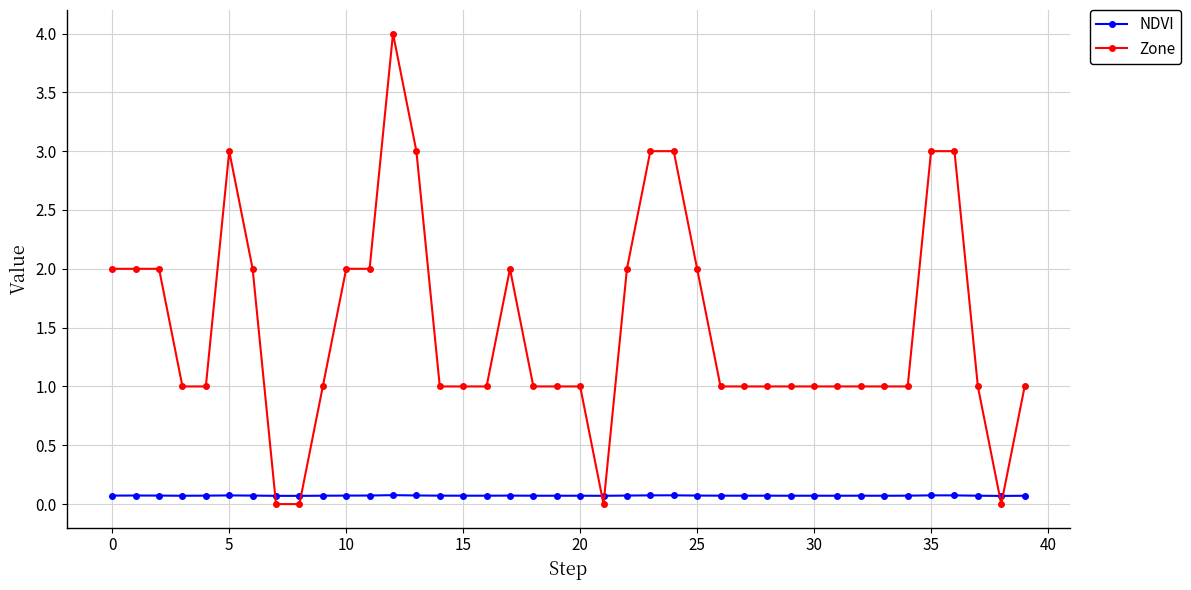

What is the lowest value of the NDVI series?

0.1